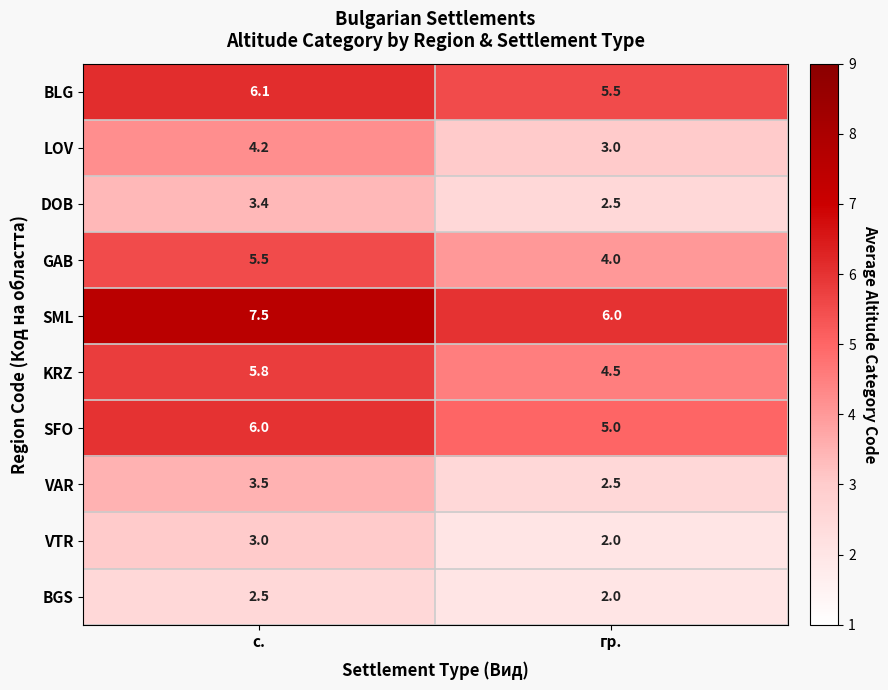

List the series in order of their peak value, highest first.

SML, BLG, SFO, KRZ, GAB, LOV, VAR, DOB, VTR, BGS